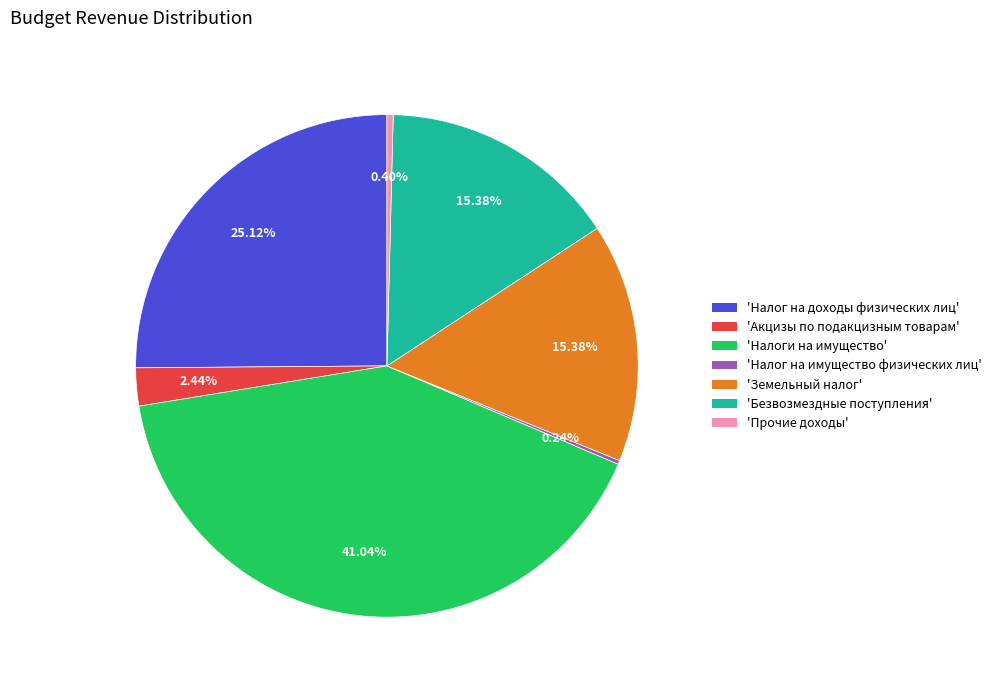

Does any single category account for the majority?

No